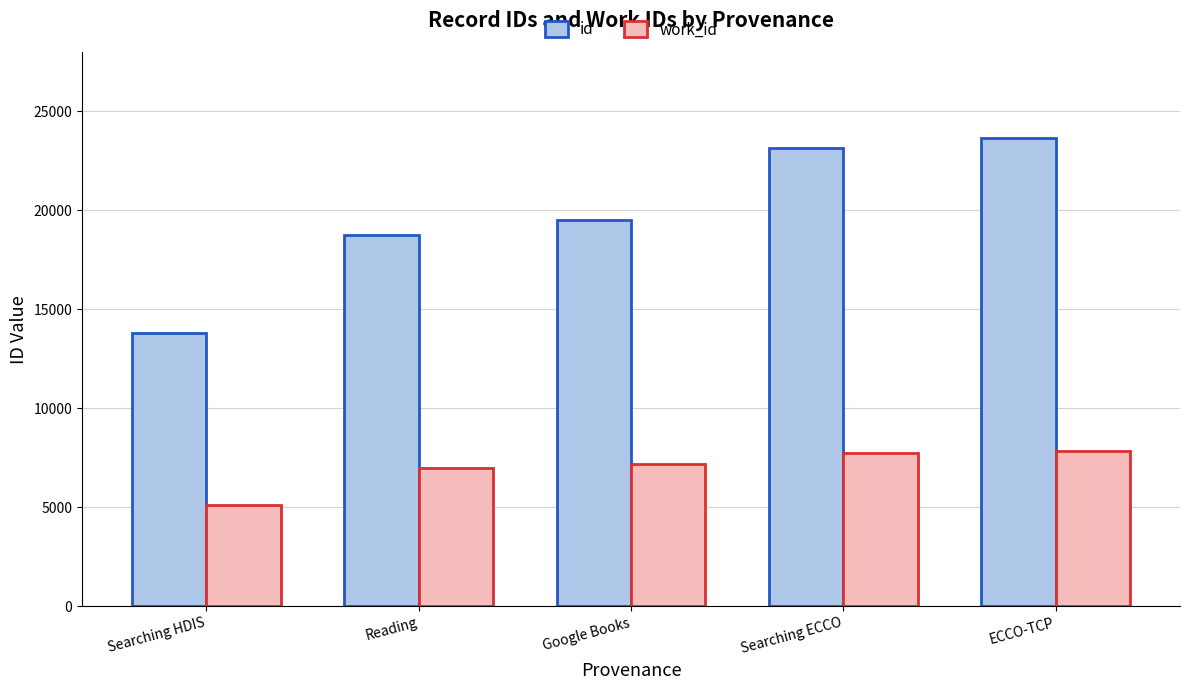

What is the total value across all series at Searching HDIS?

18930